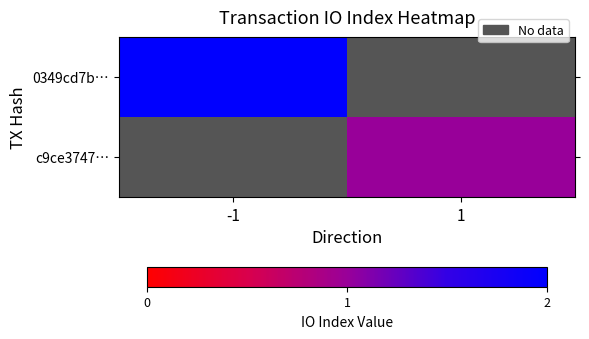

The c9ce3747… series shows 1.0 at 1. True or false?

True